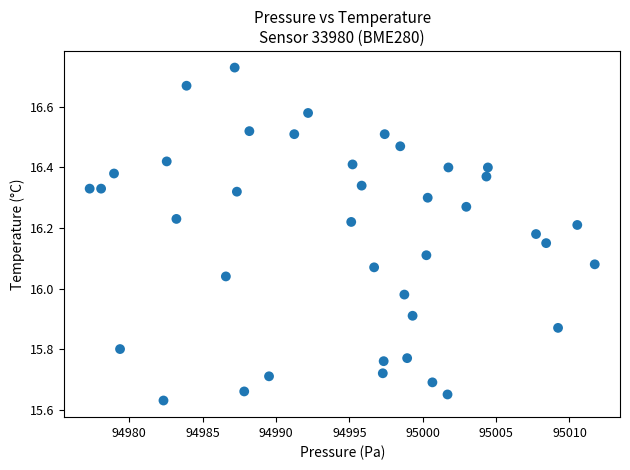

What is the range of Y values (max minus min)?

1.1